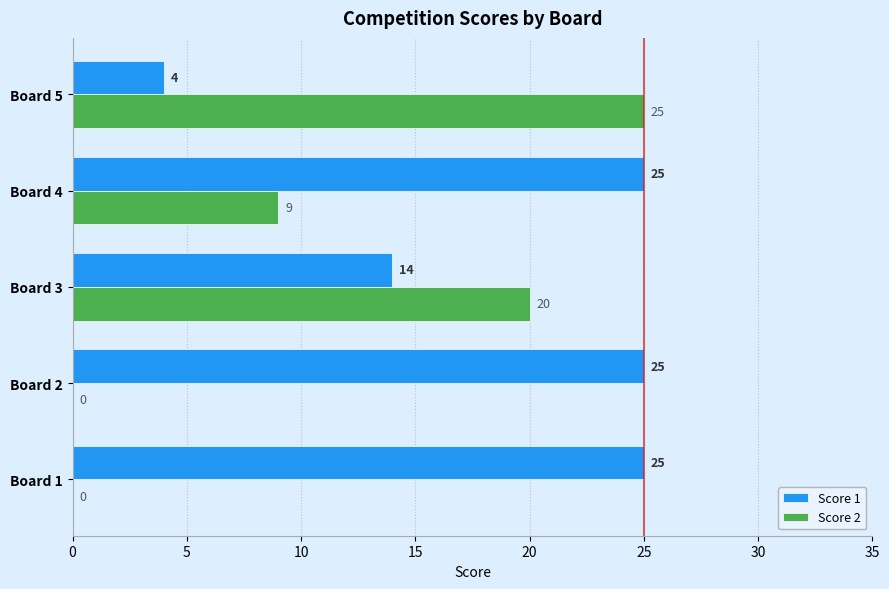

What is the total value across all series at Board 5?

29